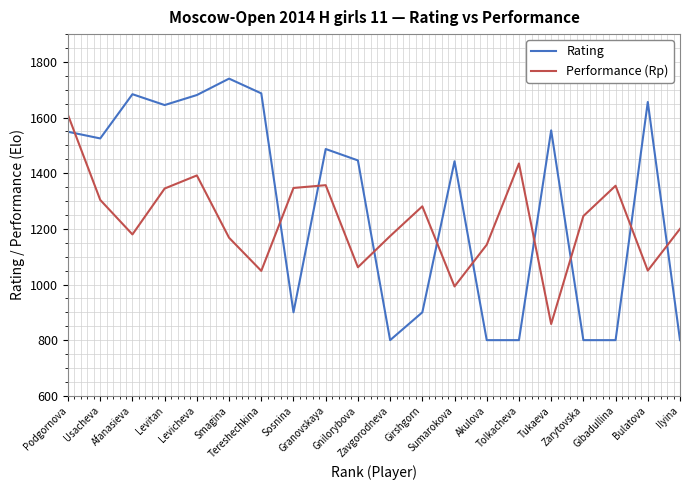

What is the minimum value shown in the chart?

800